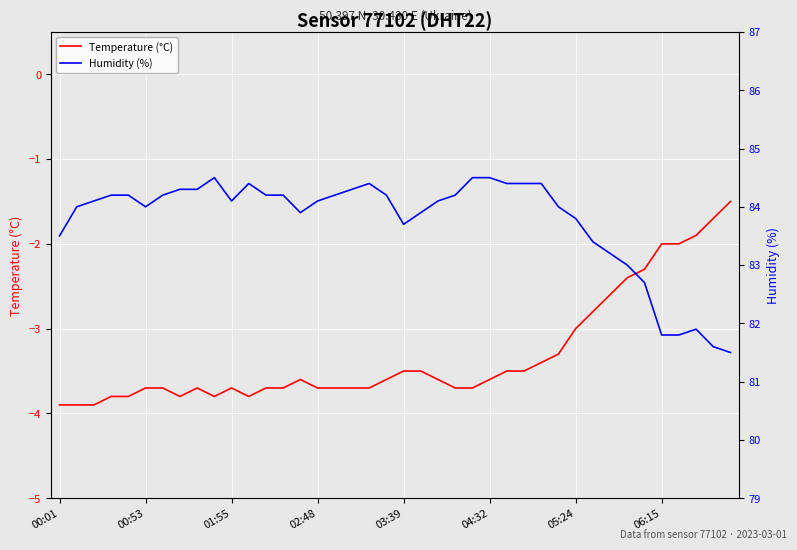

How many lines are shown in the chart?

2